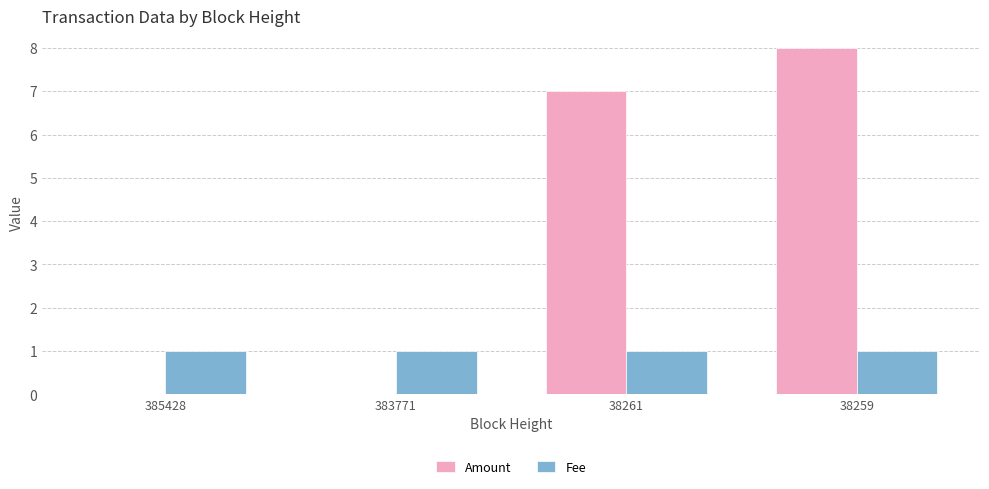

What is the total value across all series at 38261?

8